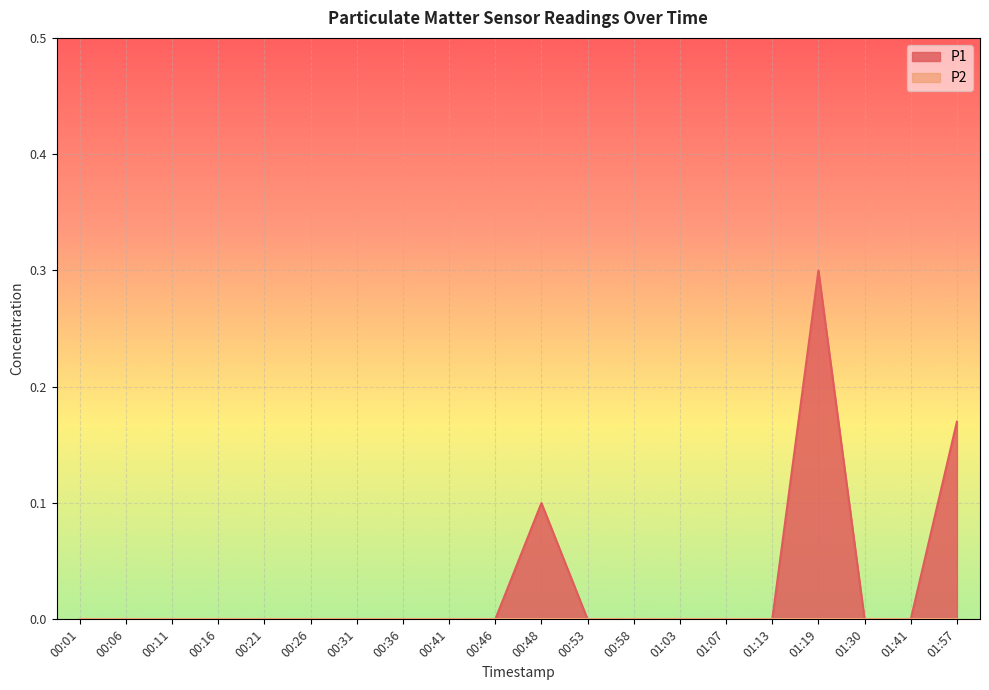

What position from the left is 01:57?

20